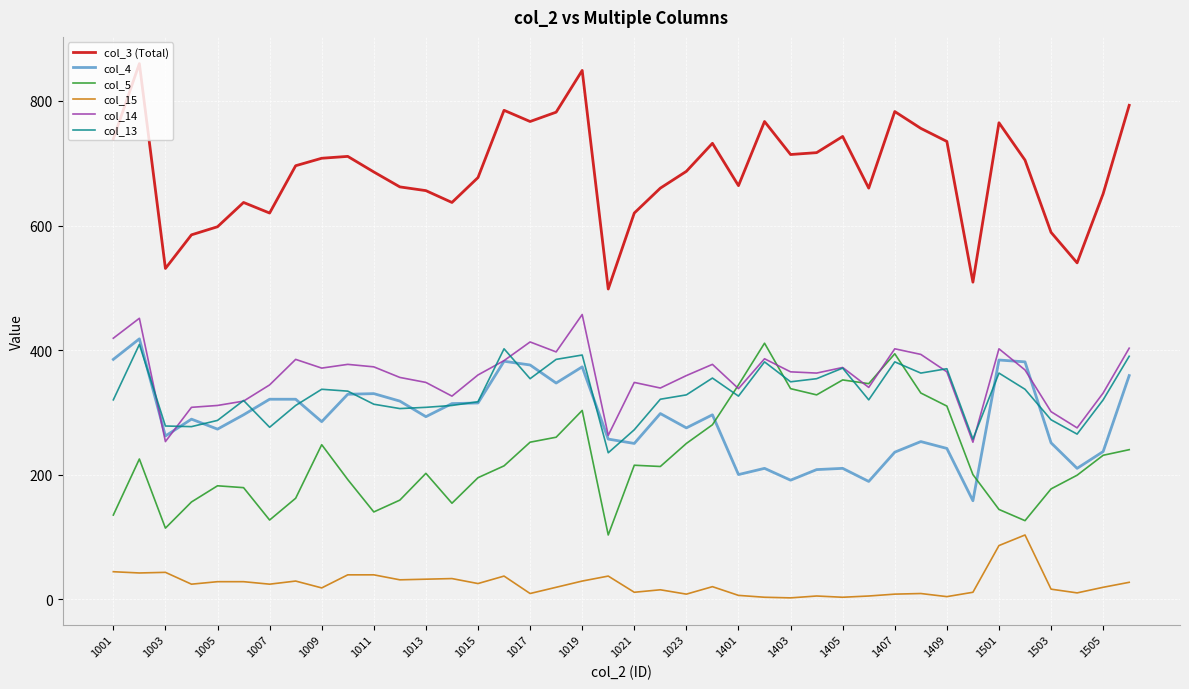

True or false: col_3 (Total) and col_5 cross at least once.

False